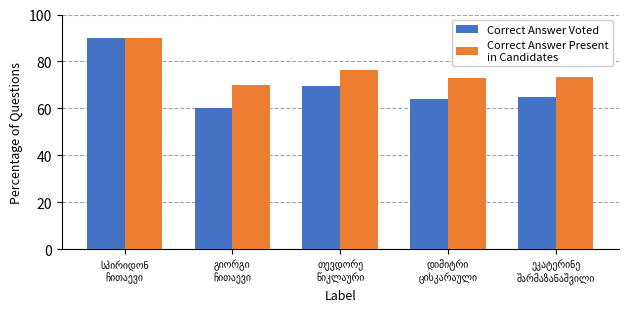

What is the minimum value shown in the chart?

60.0